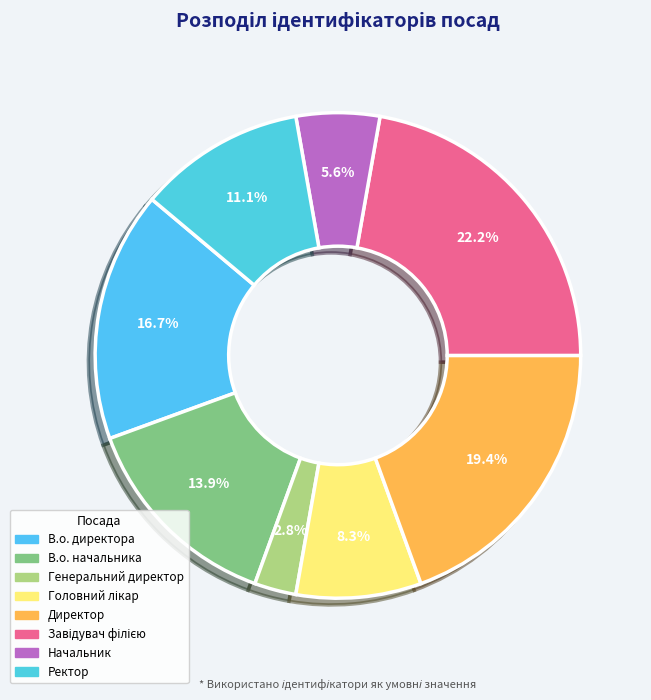

How many segments does this pie chart have?

8